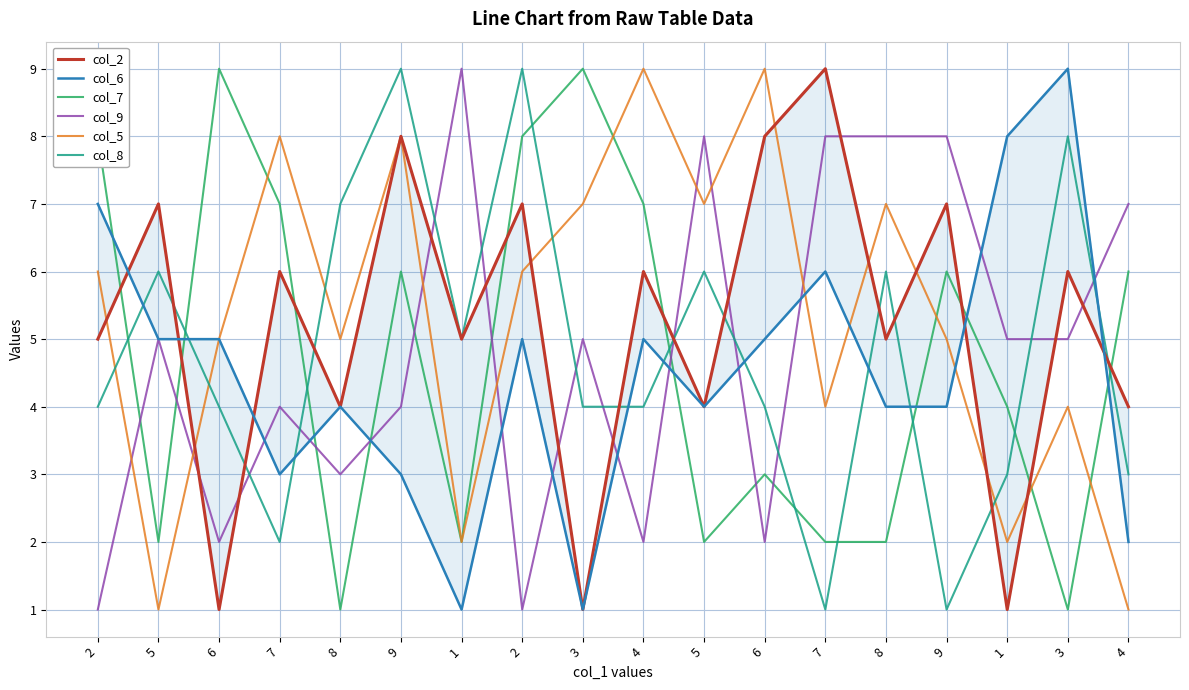

What is the average value of the col_9 series?

5